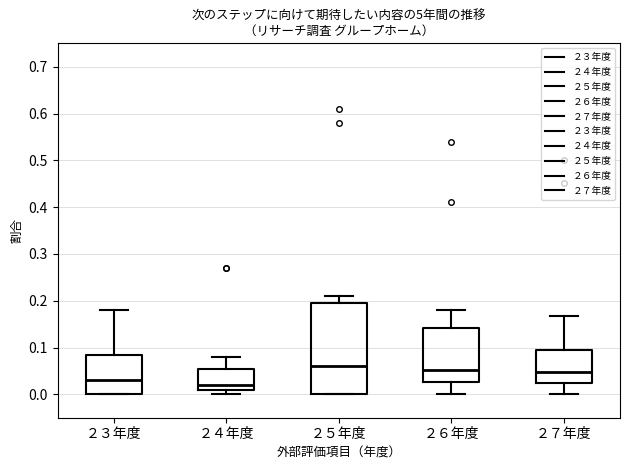

Reading left to right, read every box against the y-axis: the position of its median line, the range the box covers, and the ends of its whiskers. The values are not printed on the chart, so give them approximately, as read against the axis.

２３年度: median 0.03, box 0.00 to 0.09, whiskers 0.00 to 0.18
２４年度: median 0.02, box 0.01 to 0.06, whiskers 0.00 to 0.08
２５年度: median 0.06, box 0.00 to 0.20, whiskers 0.00 to 0.21
２６年度: median 0.05, box 0.03 to 0.14, whiskers 0.00 to 0.18
２７年度: median 0.05, box 0.02 to 0.10, whiskers 0.00 to 0.17